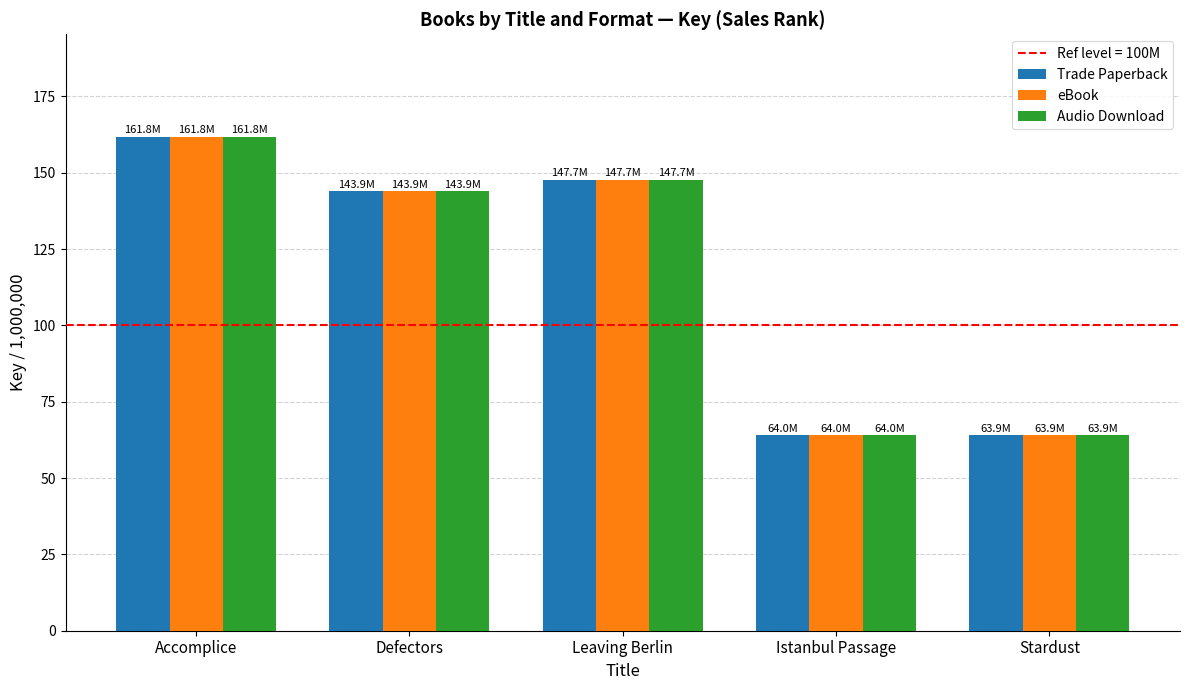

At how many categories does at least one series exceed 99?

3